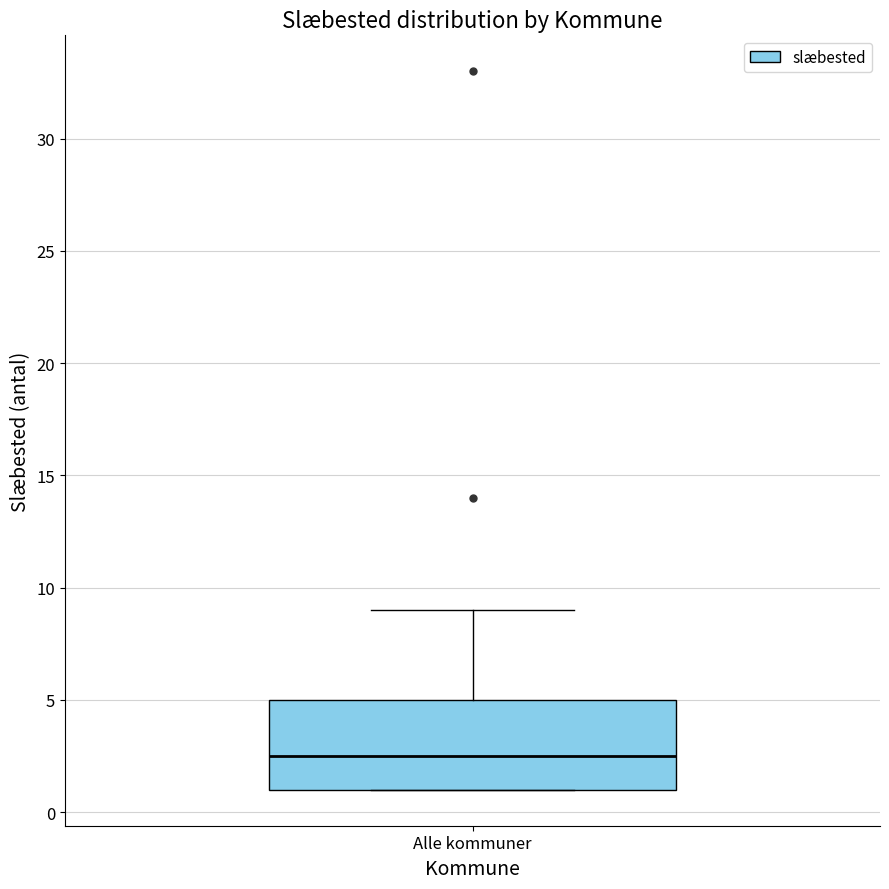

Read this box plot against the y-axis: the position of the median line, the range covered by the box, and the ends of both whiskers. The values are not printed on the chart, so give them approximately, as read against the axis.

median 2.5, box 1.0 to 5.0, whiskers 1.0 to 9.0